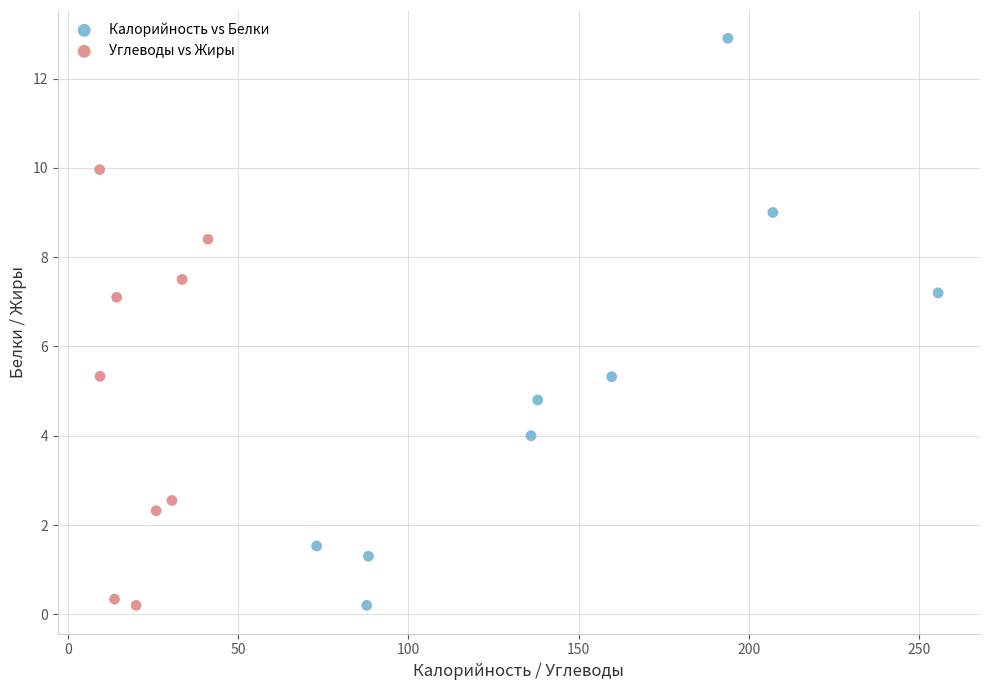

Which series has the widest spread of Y values?

Калорийность vs Белки